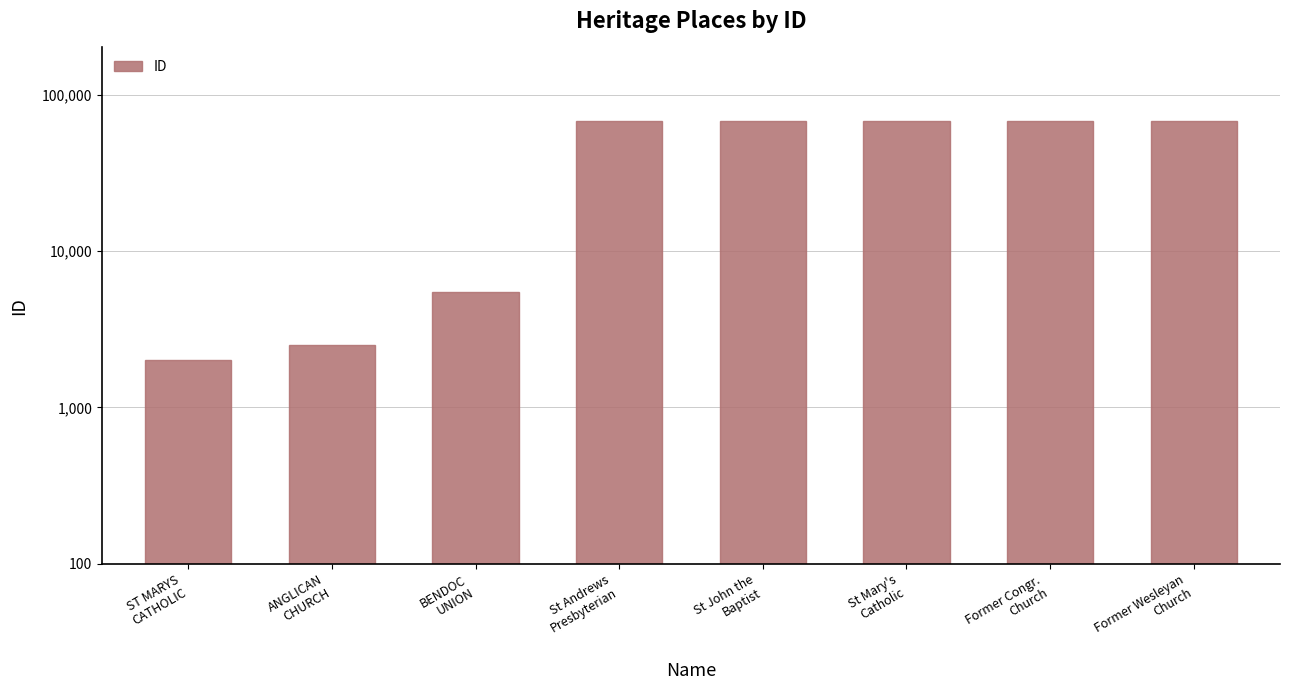

At which label is the value closest to 35016?

BENDOC
UNION